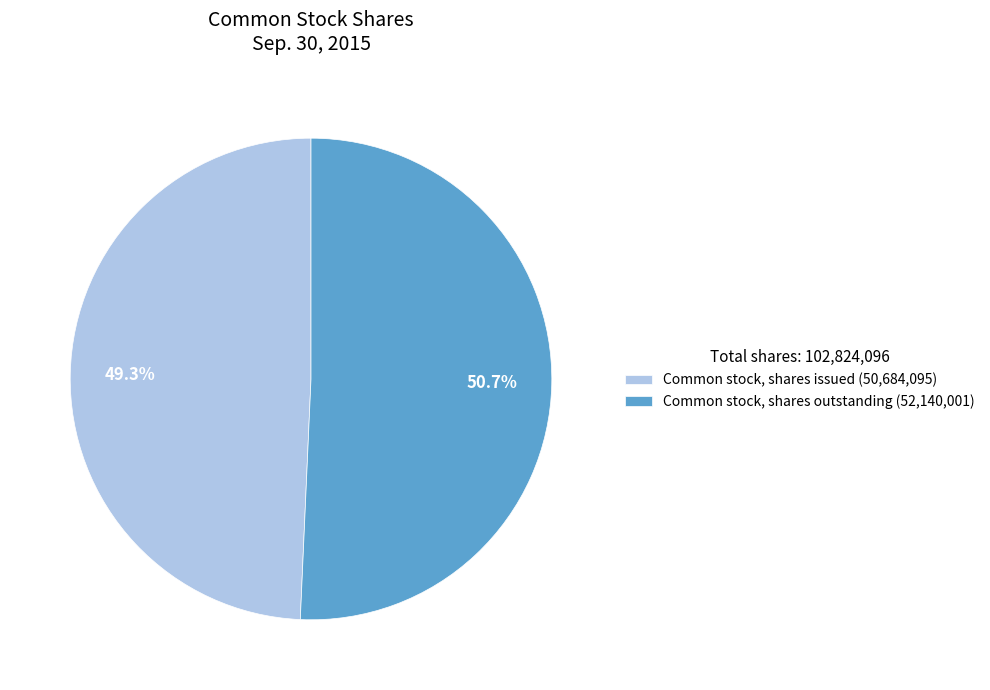

Is the sum of Common stock, shares issued (50,684,095) and Common stock, shares outstanding (52,140,001) greater than half?

Yes